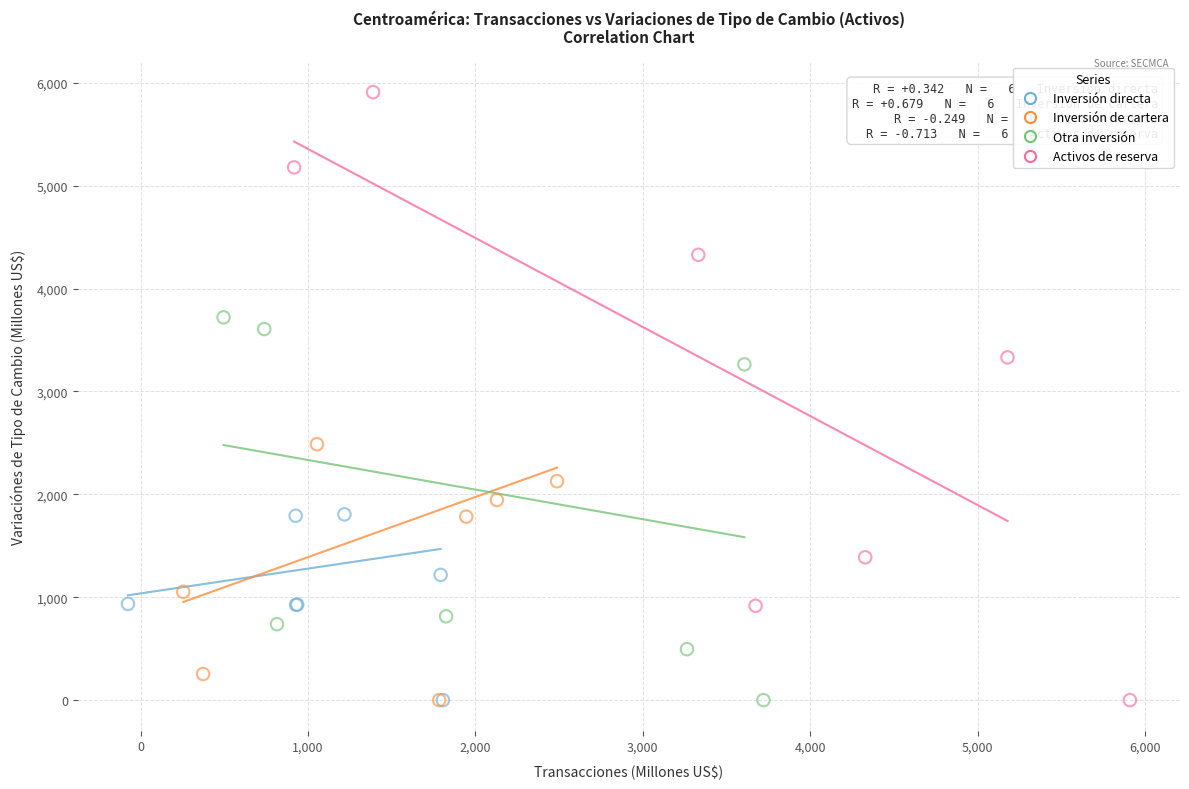

Which series has the widest spread of Y values?

Activos de reserva